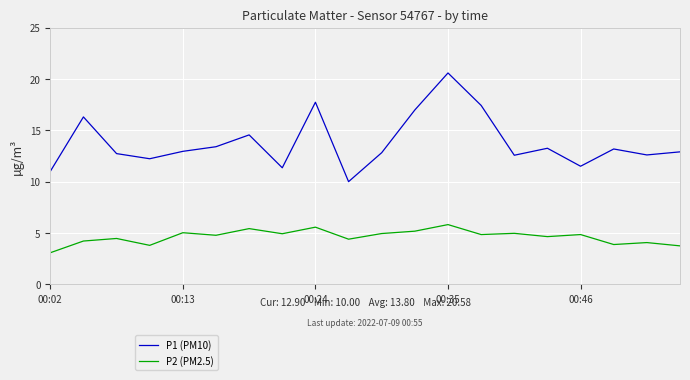

List the series in order of their overall mean, lowest first.

P2 (PM2.5), P1 (PM10)